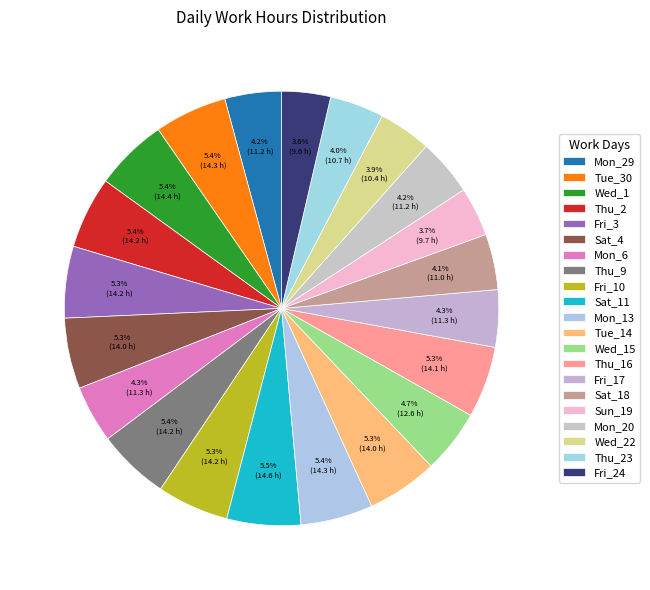

To the nearest percent, what portion does Tue_30 represent?

5%